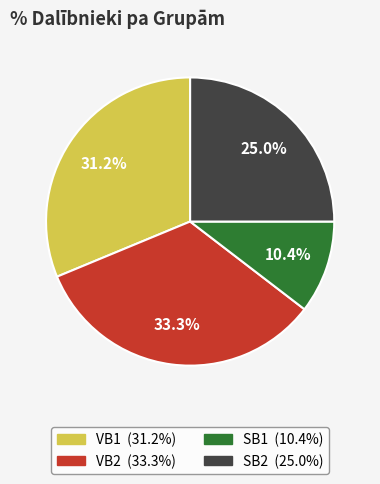

Does SB2 represent more than half of the total?

No